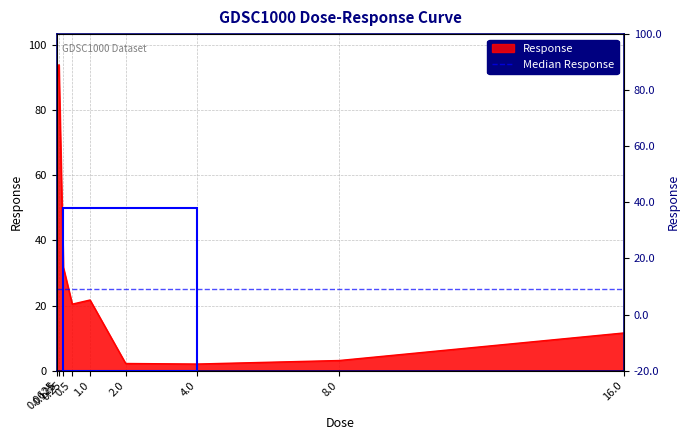

Rank the categories by value from highest to lowest.

0.125, 0.0625, 0.25, 1.0, 0.5, 16.0, 8.0, 2.0, 4.0